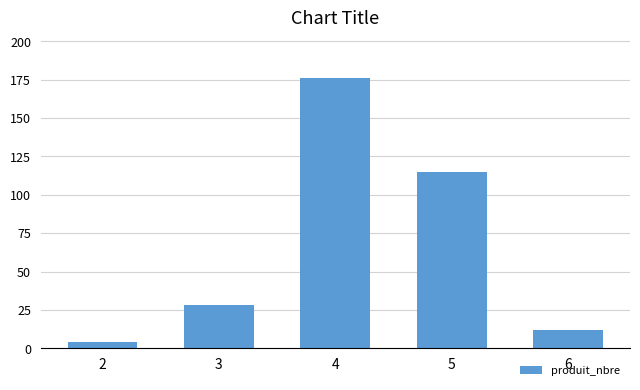

What is the approximate value at 5, to the nearest 10?

120